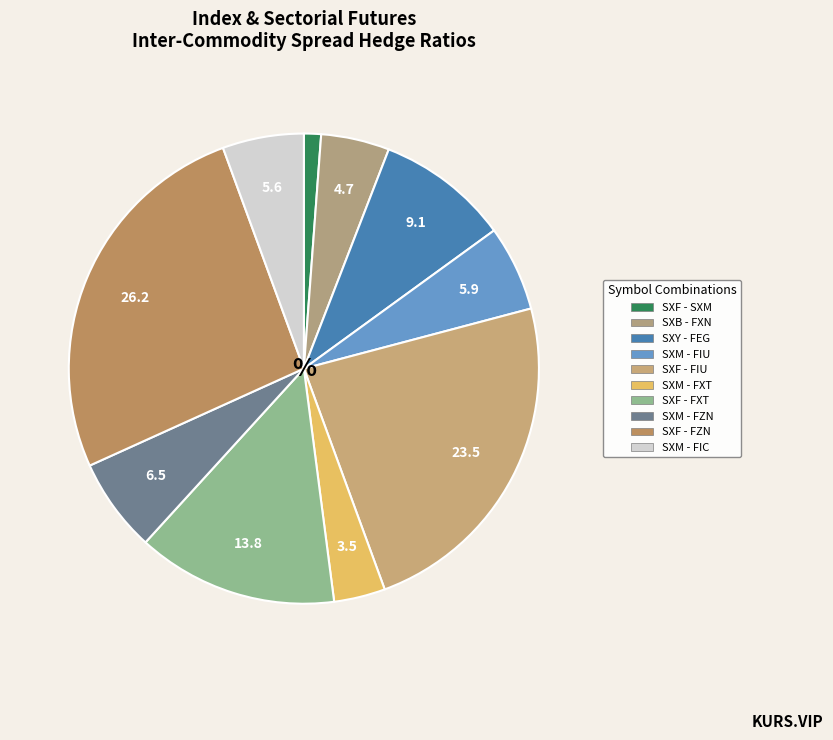

True or false: SXY - FEG accounts for 1% of the total.

False